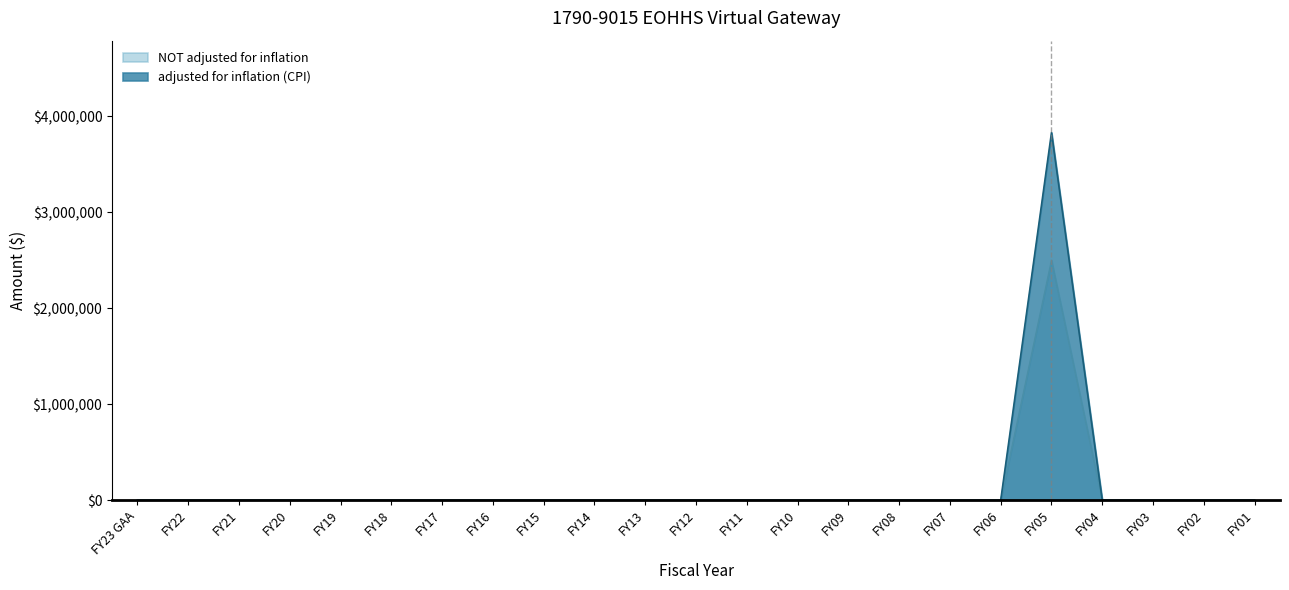

What is the greatest value displayed?

3831179